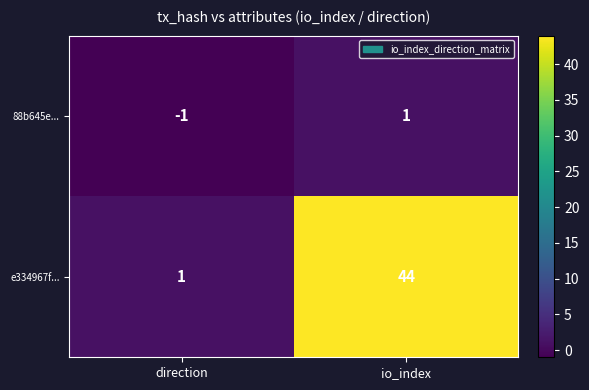

True or false: 88b645e... has a value of -1 at direction.

True